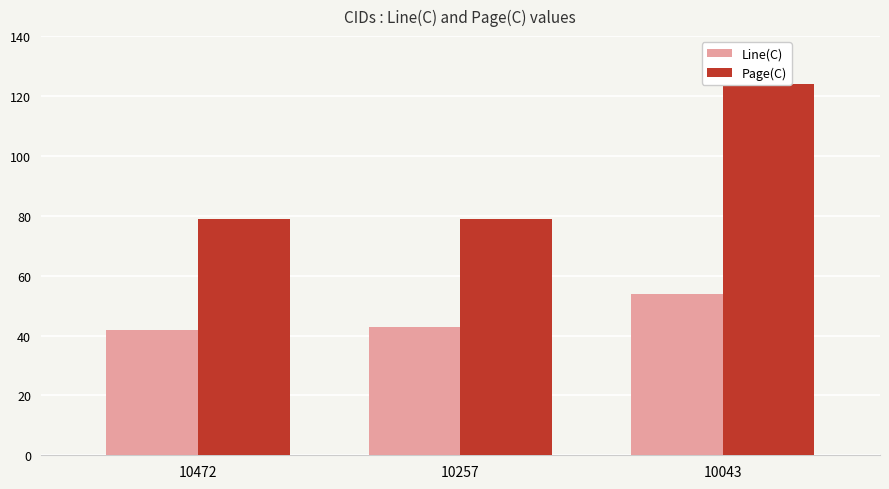

What are all the series names shown in the legend?

Line(C), Page(C)